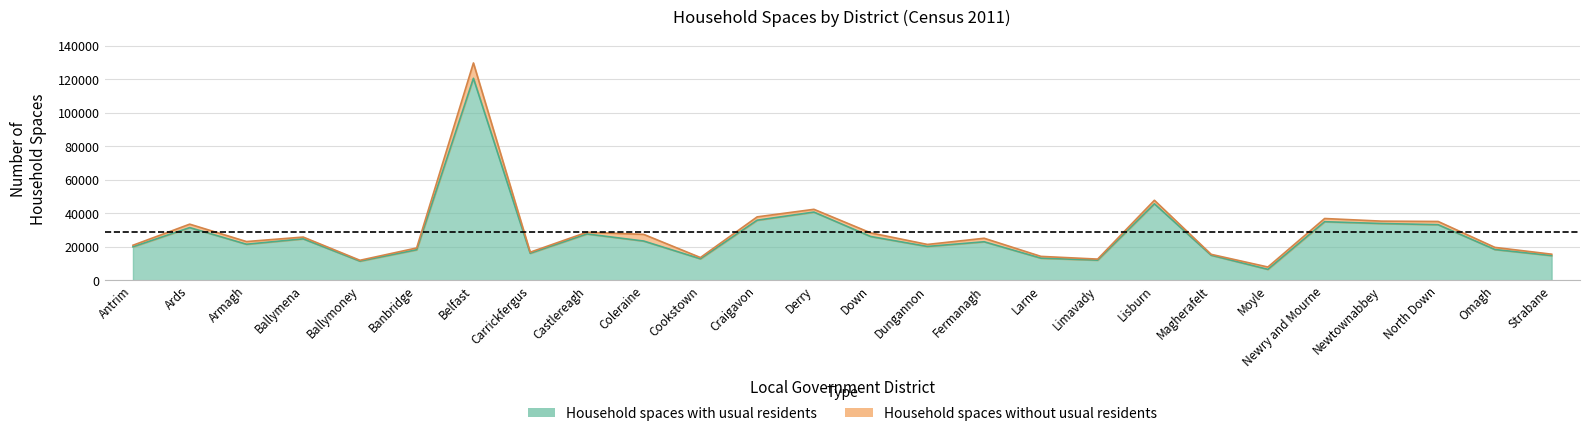

What position from the right is Ballymena?

23